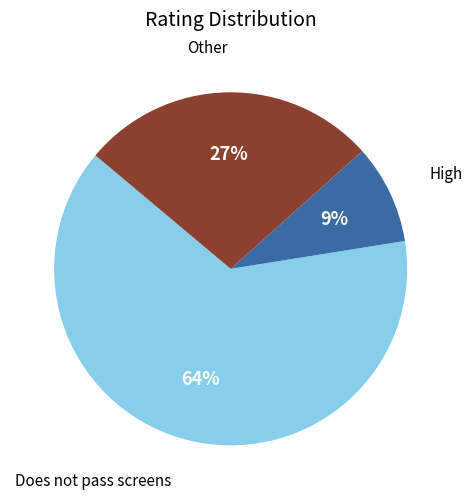

To the nearest percent, what is the average slice percentage?

33%